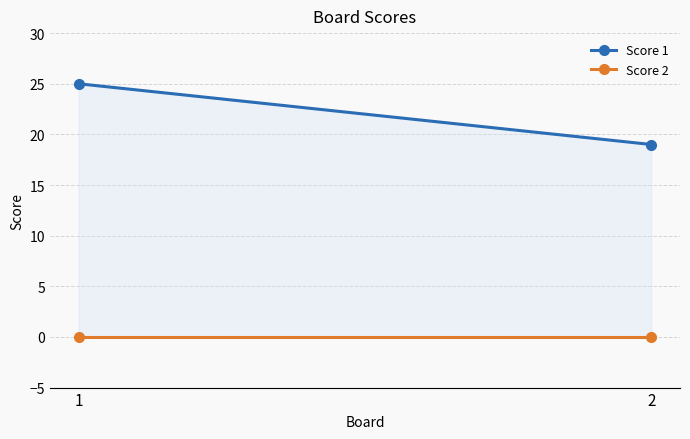

True or false: Score 1 has a value of 25 at 1.

True